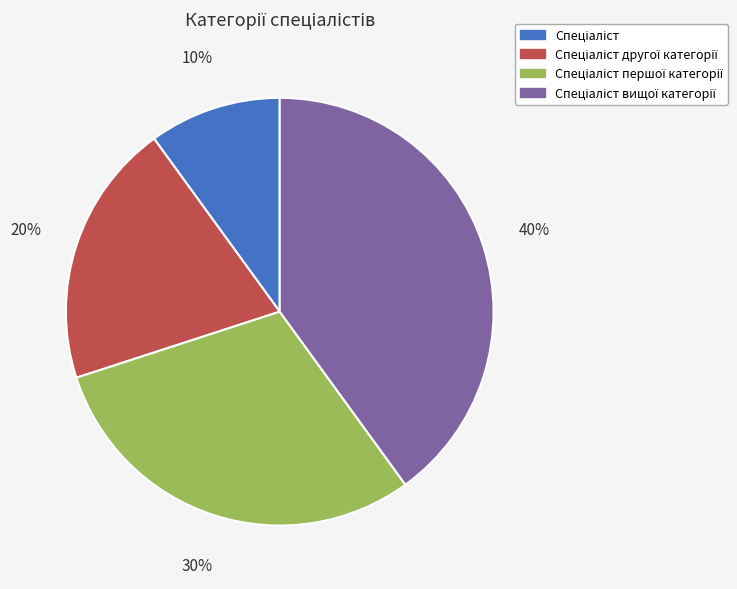

Is there any slice that represents more than half of the pie?

No